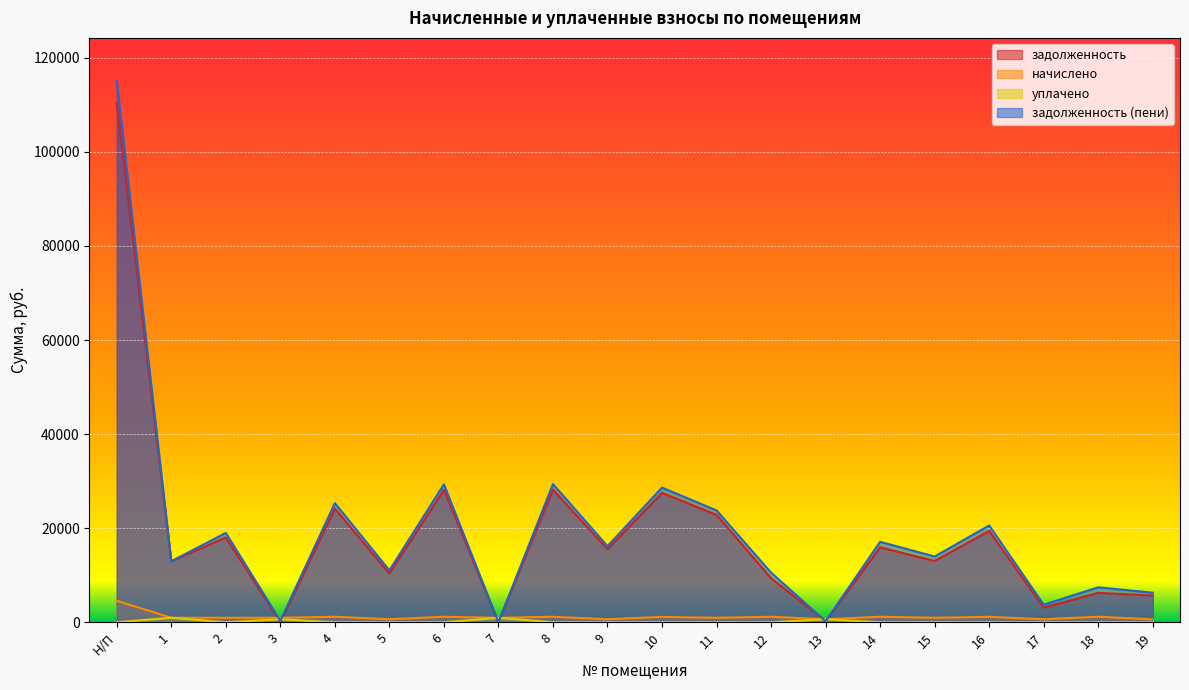

At which category is the sum across all series the highest?

Н/П